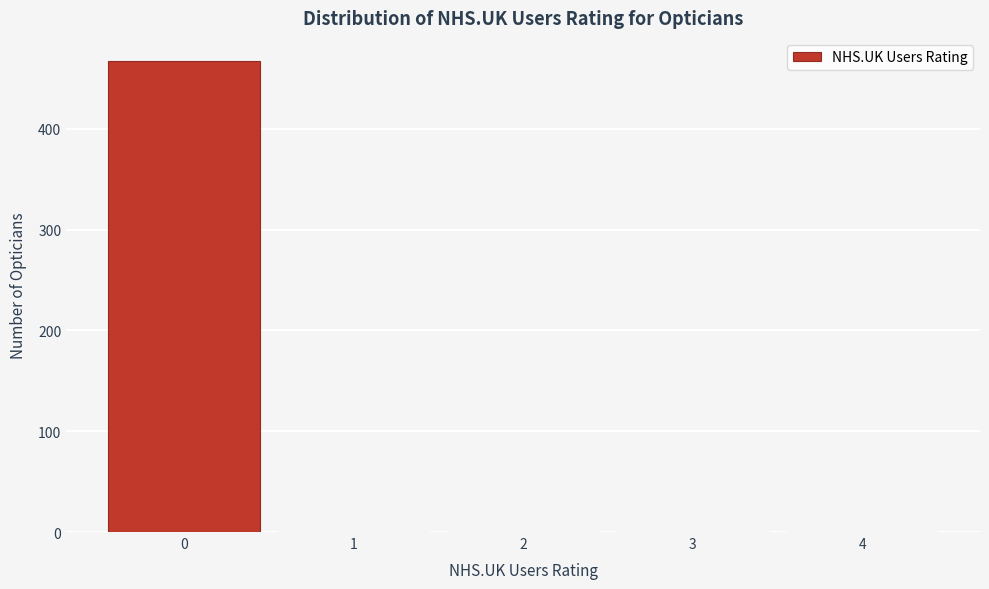

Reading left to right, transcribe all the data shown in this chart.

0=467	1=0	2=0	3=0	4=0